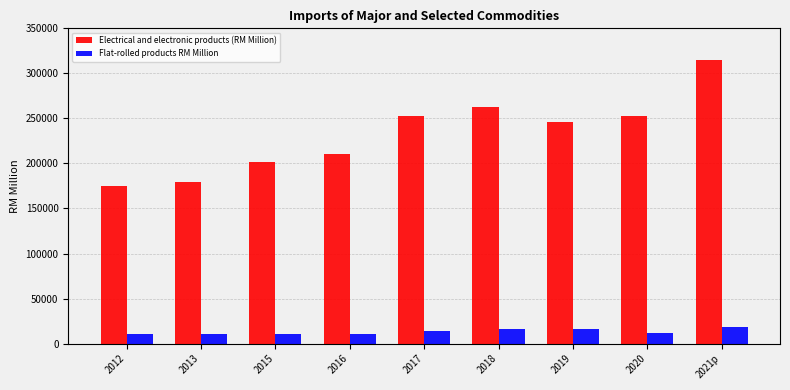

The value of Flat-rolled products RM Million at 2020 is 11931.6. True or false?

True